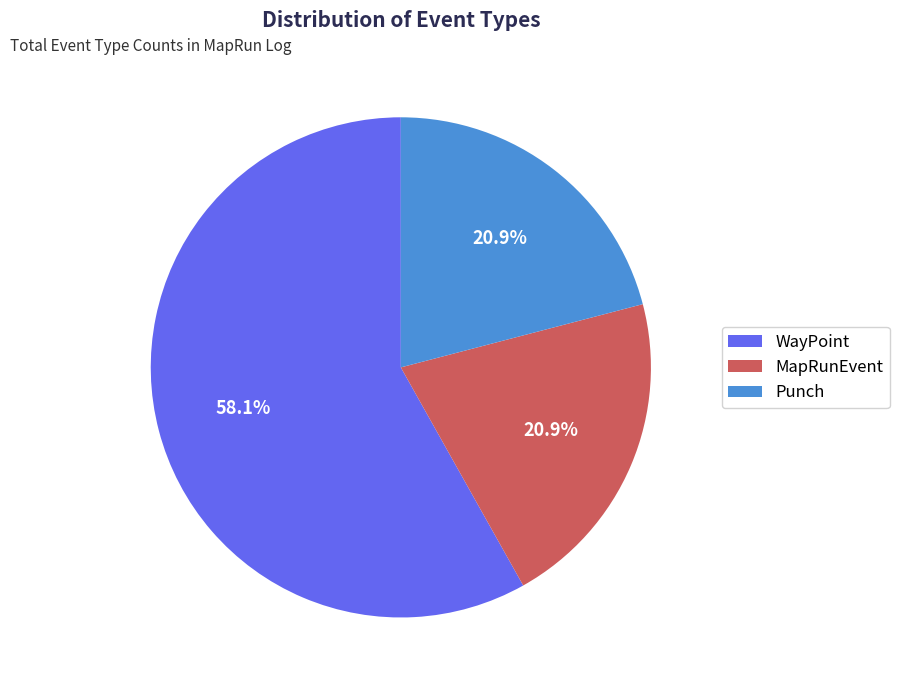

To the nearest percent, what is the difference between the WayPoint and Punch slice percentages?

37%